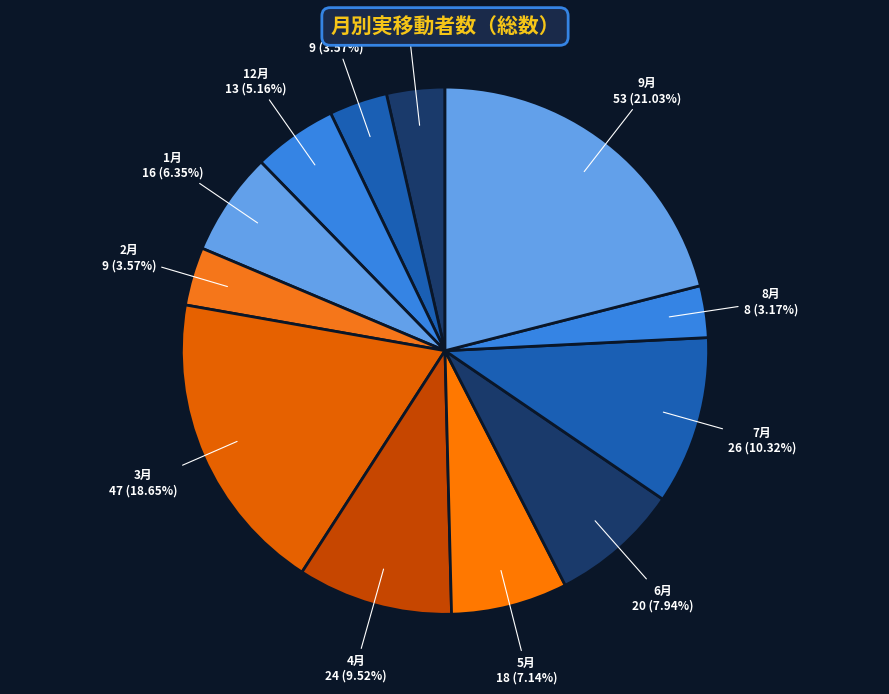

What is the largest slice in the pie chart?

9月